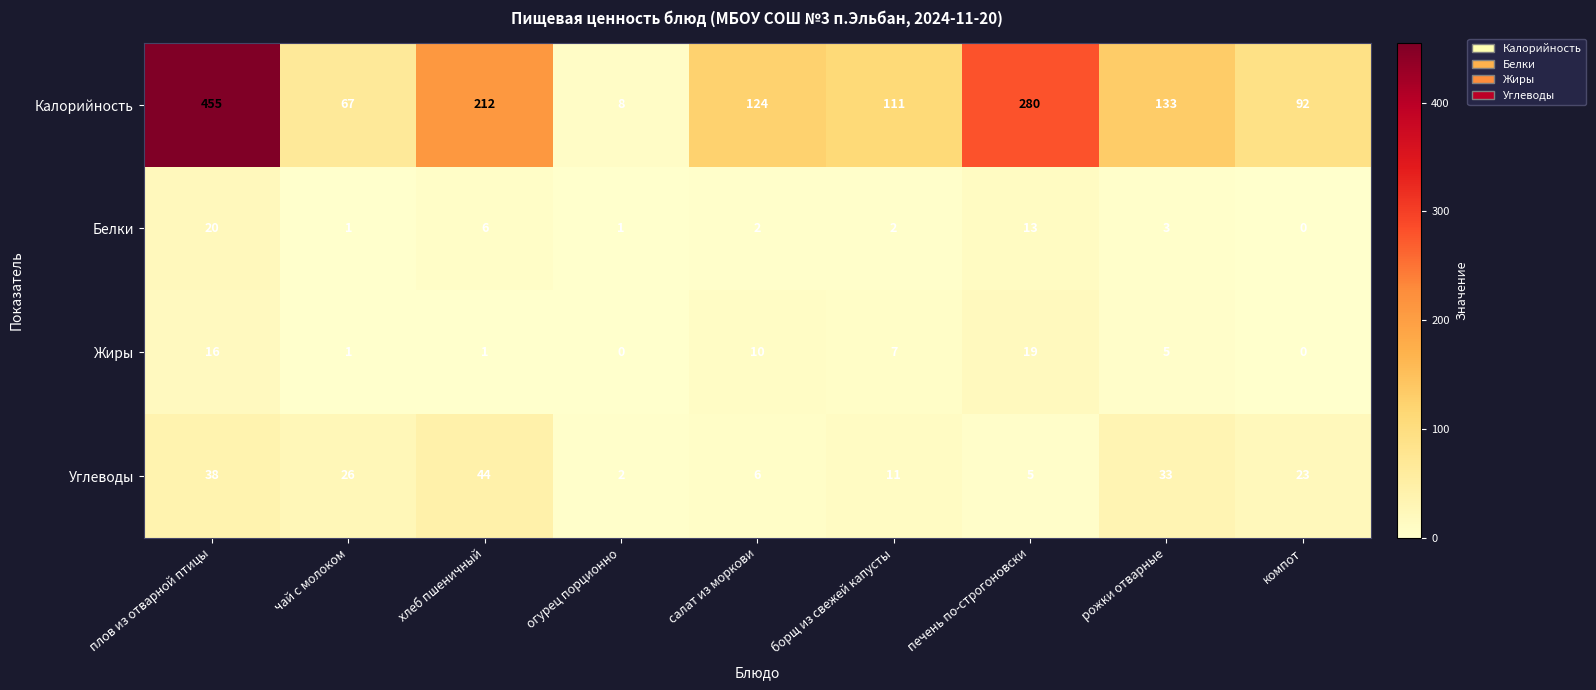

Which series has the largest total across all categories?

Калорийность